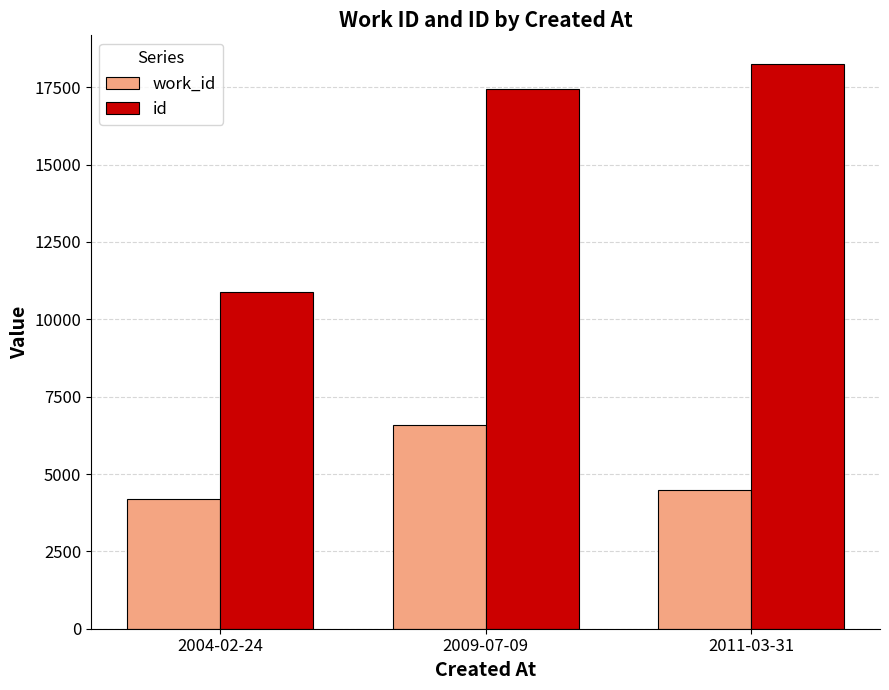

Which series changed the most between 2004-02-24 and 2009-07-09?

id